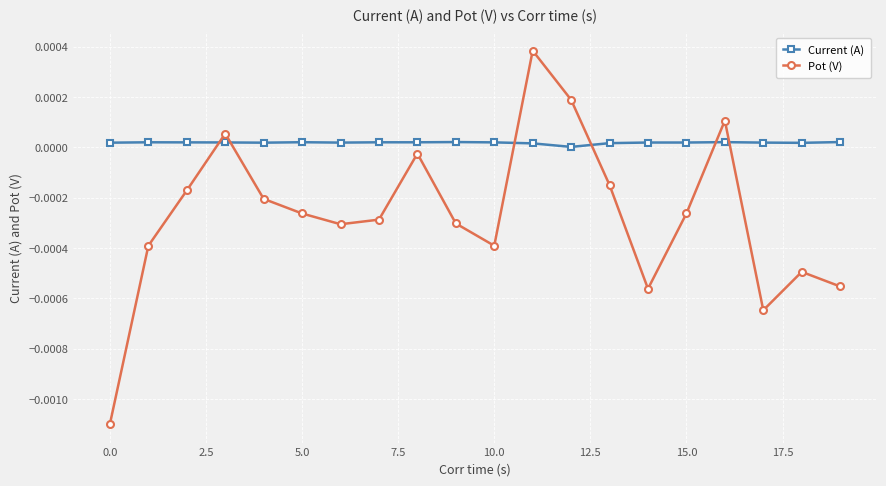

How many intersections are there between Pot (V) and Current (A)?

6